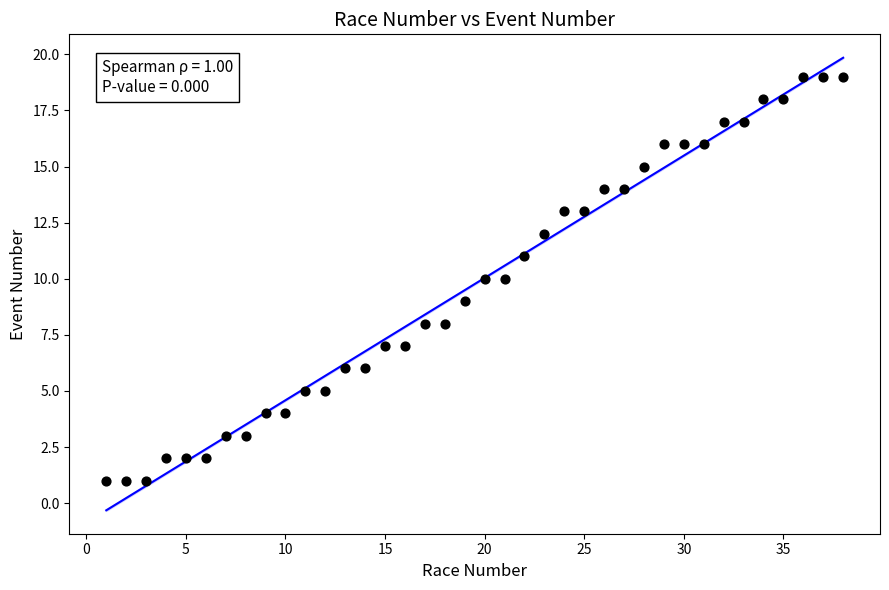

What is the range of Y values (max minus min)?

18